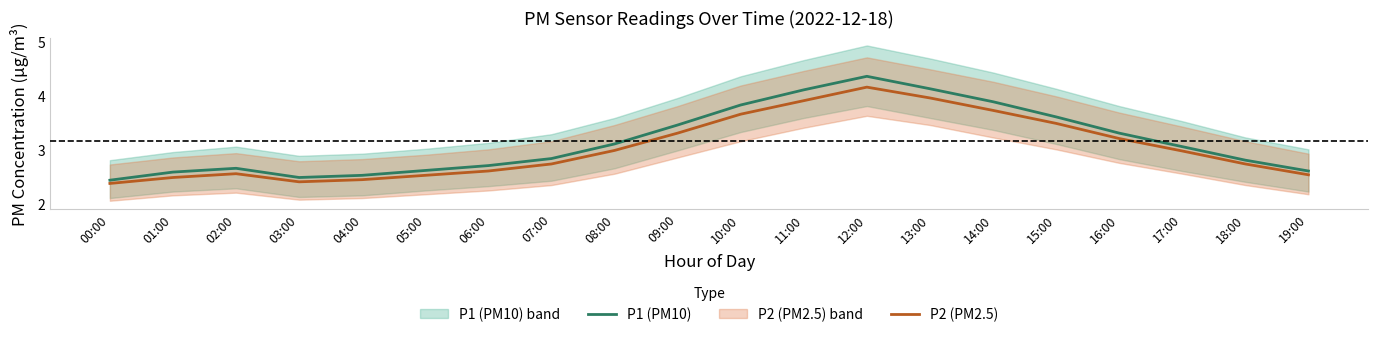

How many lines are shown in the chart?

2